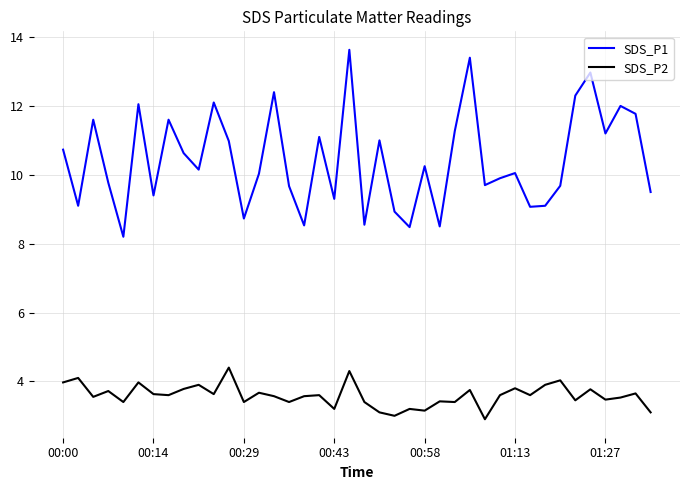

List the series in order of their peak value, lowest first.

SDS_P2, SDS_P1